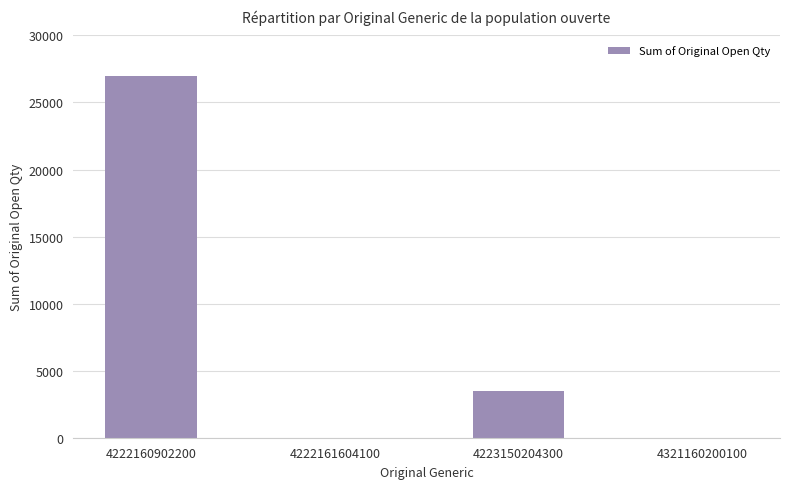

How many data points does each series have?

4